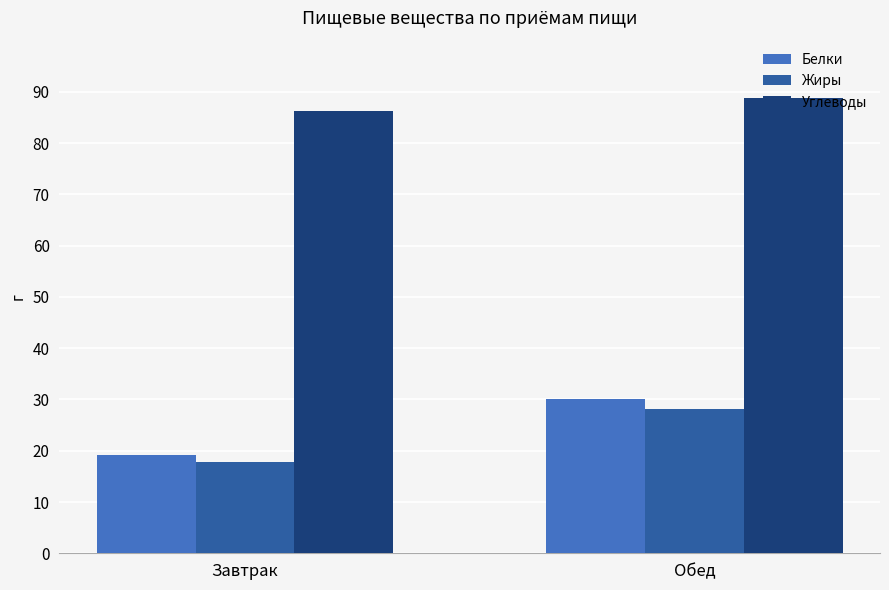

What is the difference between the Жиры values at Завтрак and Обед?

10.4